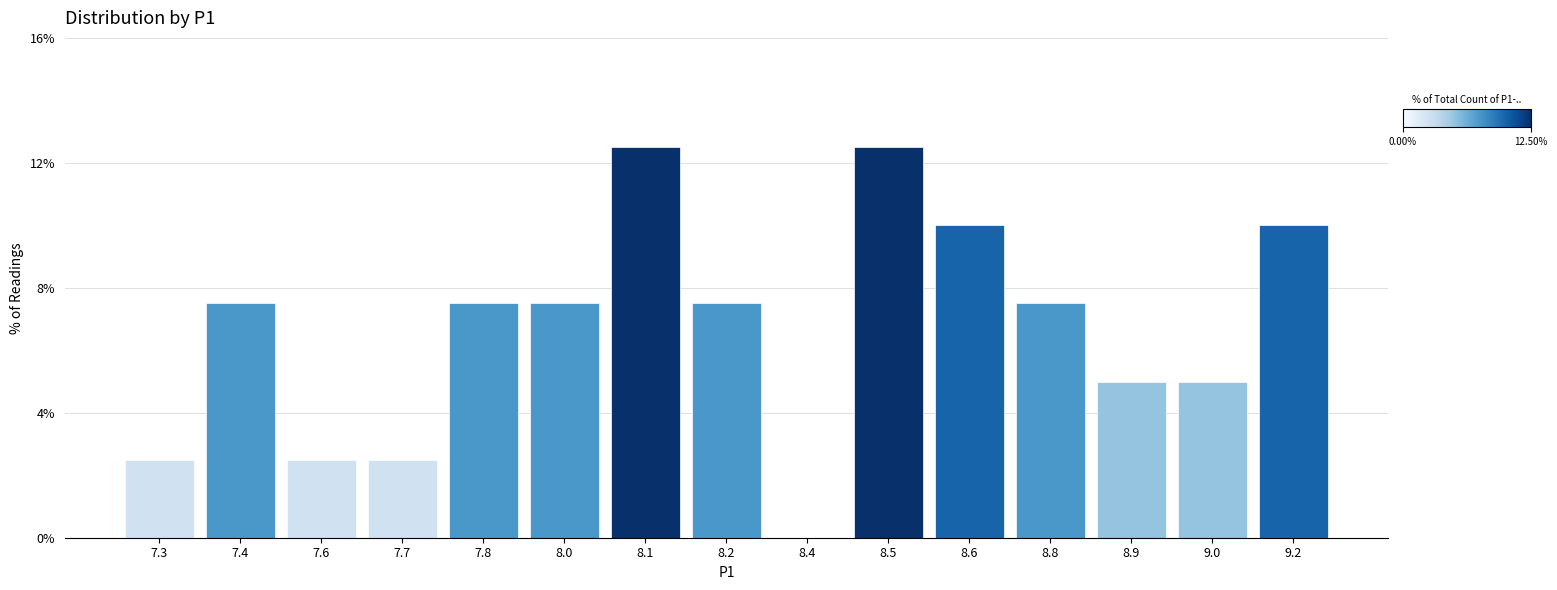

Reading left to right, transcribe all the data shown in this chart.

7.3=2.5	7.4=7.5	7.6=2.5	7.7=2.5	7.8=7.5	8.0=7.5	8.1=12.5	8.2=7.5	8.4=0.0	8.5=12.5	8.6=10.0	8.8=7.5	8.9=5.0	9.0=5.0	9.2=10.0